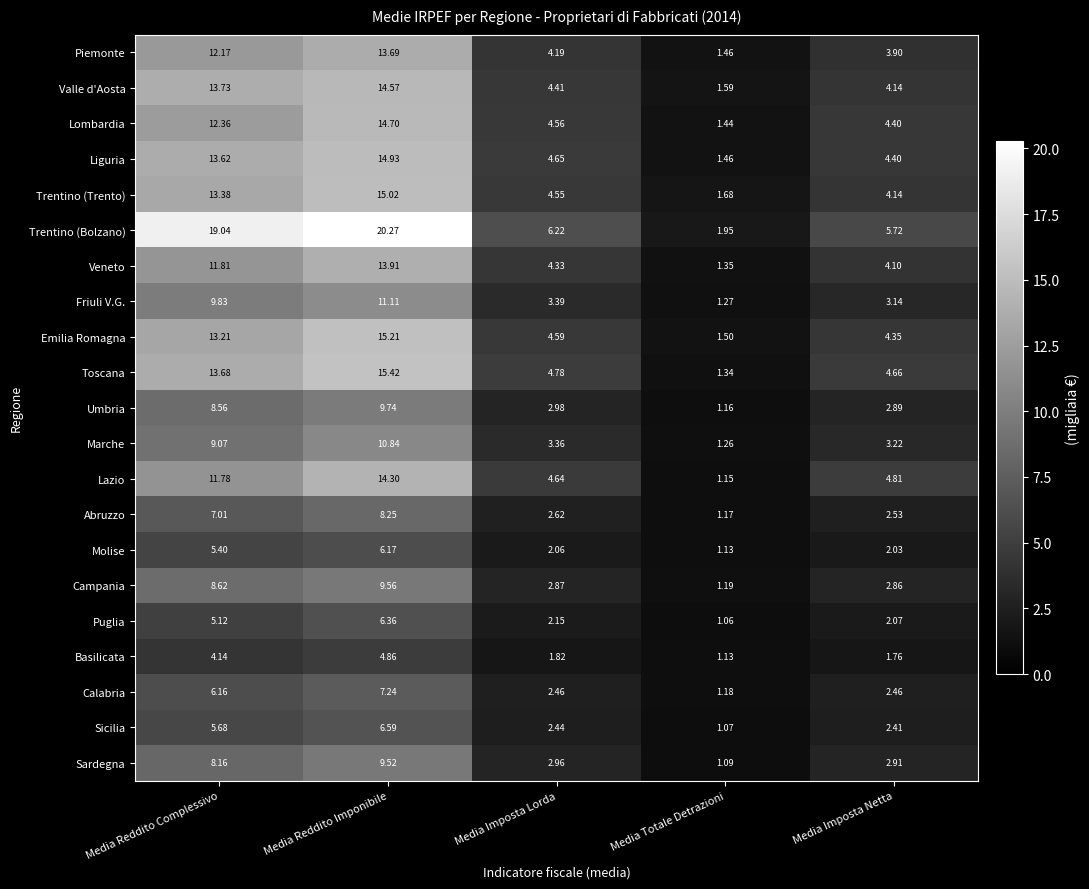

Which category has the lowest value in the Marche series?

Media Totale Detrazioni